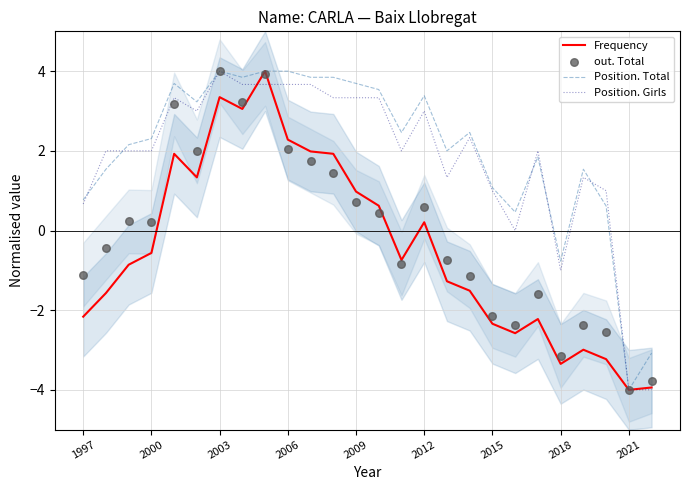

What are all the series names shown in the legend?

Frequency, Position. Total, Position. Girls, out. Total